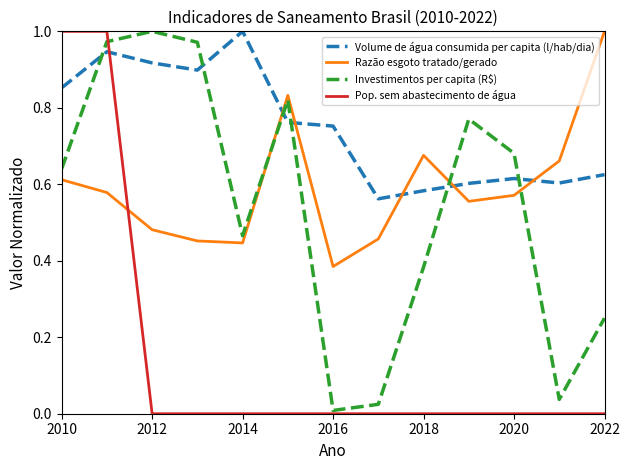

Which series has the largest total across all categories?

Volume de água consumida per capita (l/hab/dia)